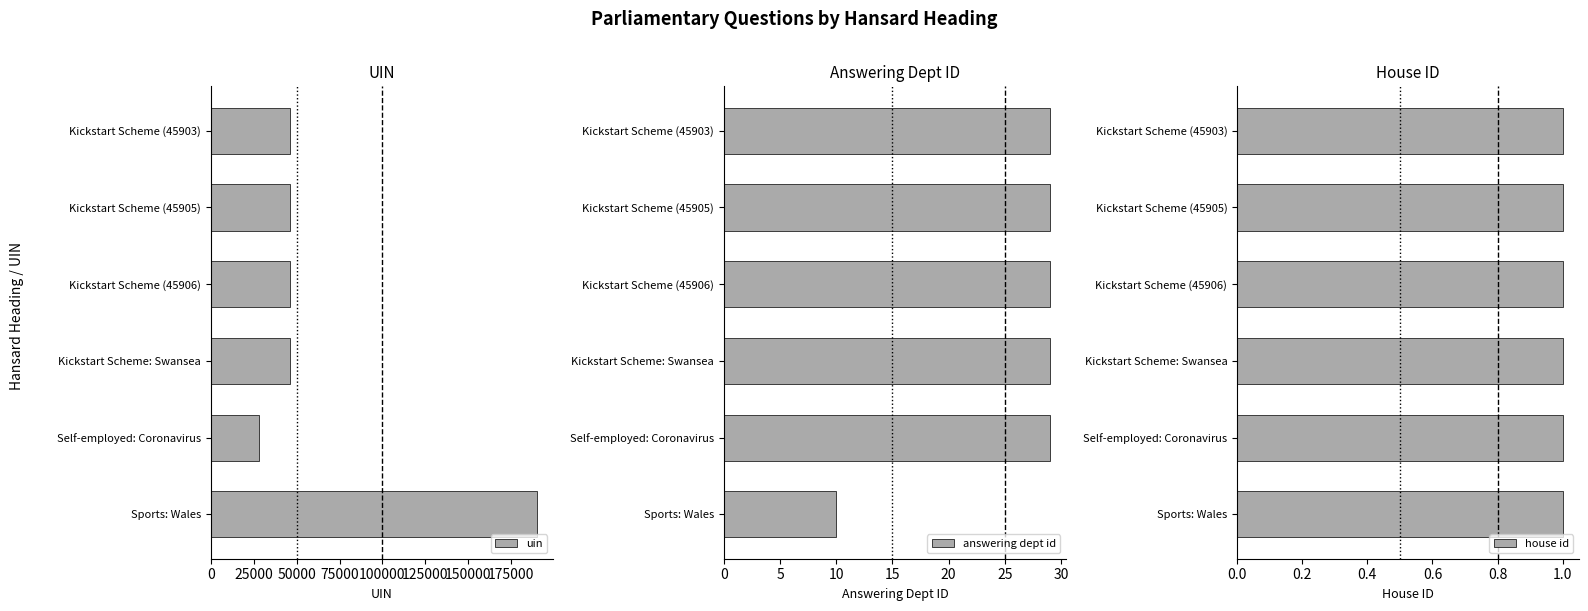

The value of house id at 125000 is 1.0. True or false?

False